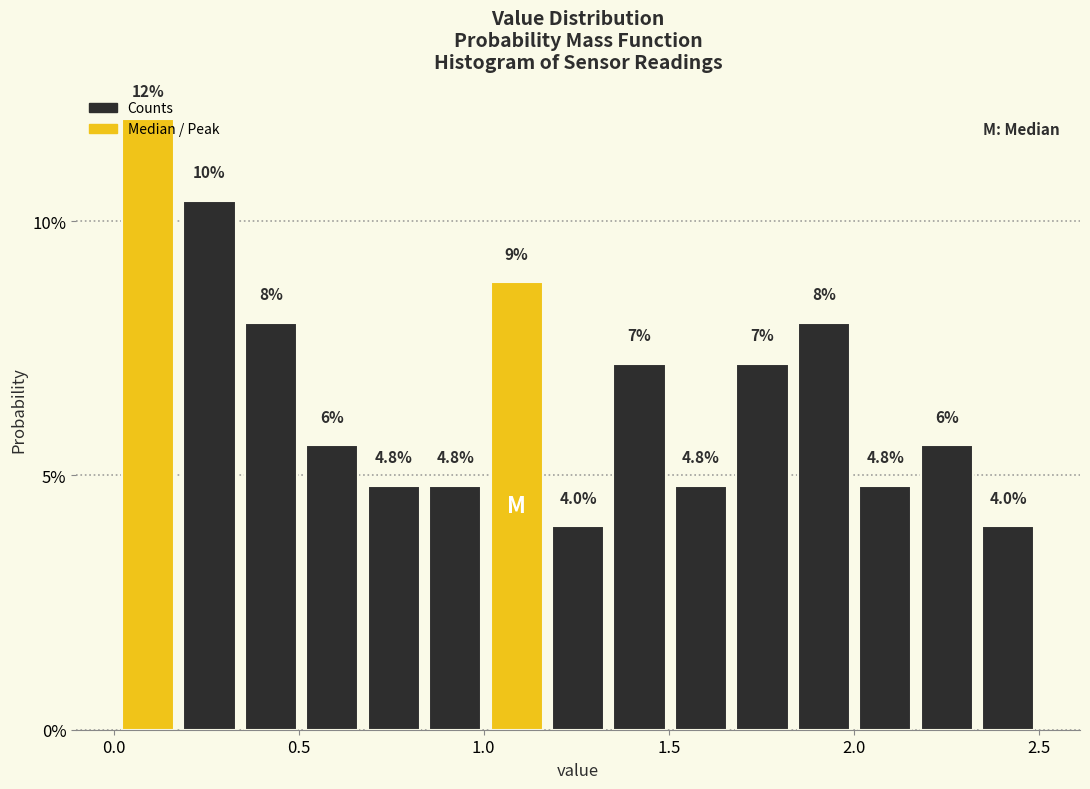

Read against the x-axis, roughly where is the centre of the tallest bar?

0.10